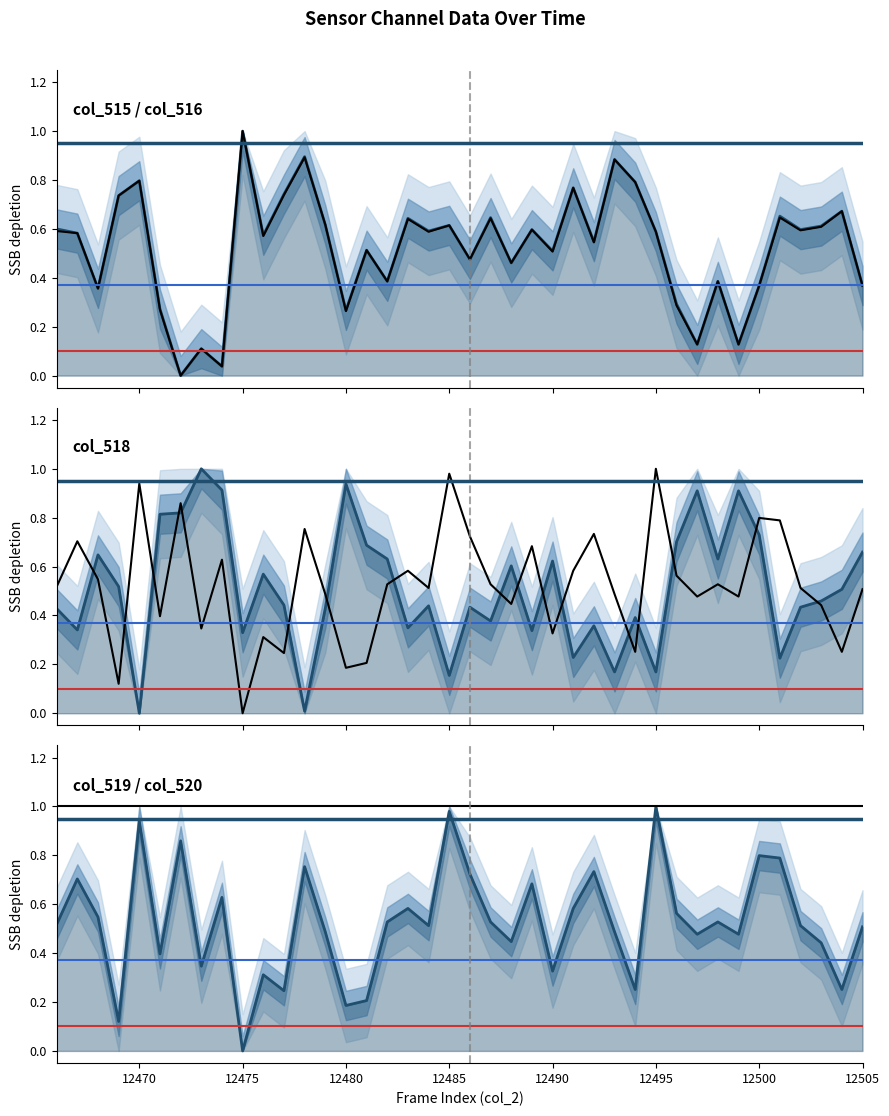

How many series are shown in this chart?

4